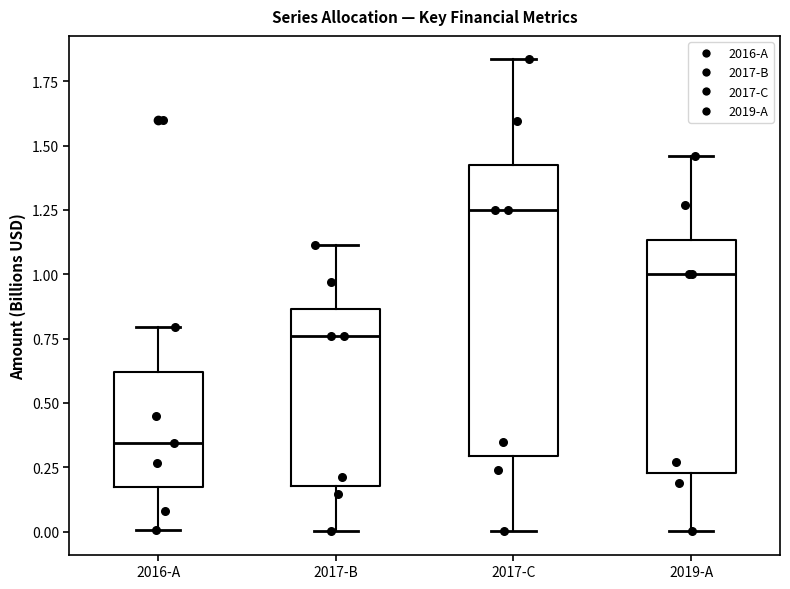

Reading left to right, transcribe this box plot: for each box, give where its median line is, the range the box spans, and where its two whiskers end, as read against the y-axis. The values are not printed on the chart, so give them approximately, as read against the axis.

2016-A: median 0.35, box 0.15 to 0.60, whiskers 0.00 to 0.80
2017-B: median 0.75, box 0.20 to 0.85, whiskers 0.00 to 1.10
2017-C: median 1.25, box 0.30 to 1.40, whiskers 0.00 to 1.85
2019-A: median 1.00, box 0.25 to 1.15, whiskers 0.00 to 1.45